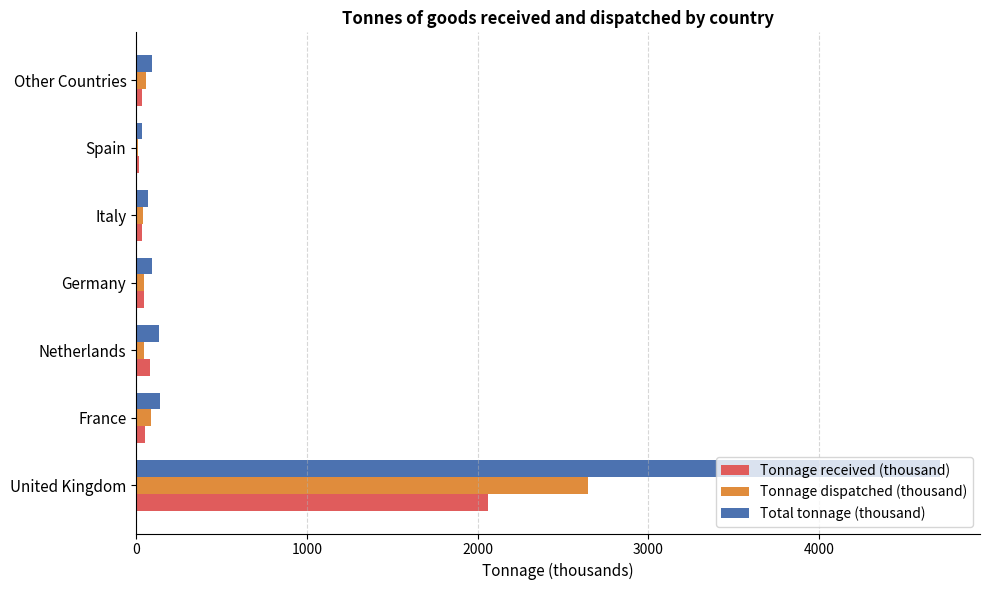

How many distinct data groups are displayed?

3